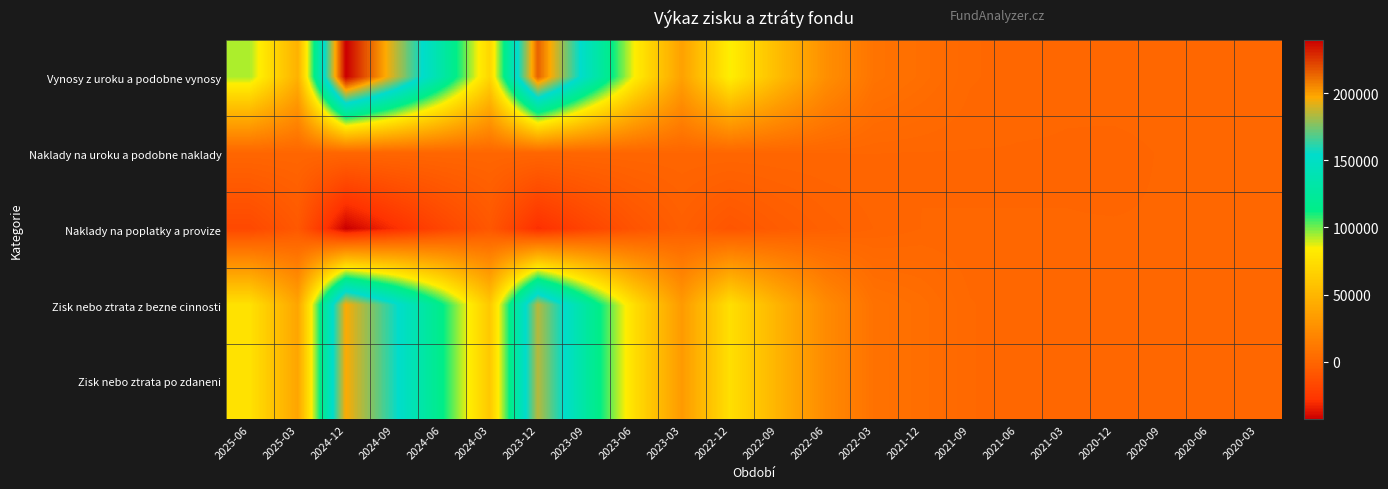

Count the number of data series in this chart.

5